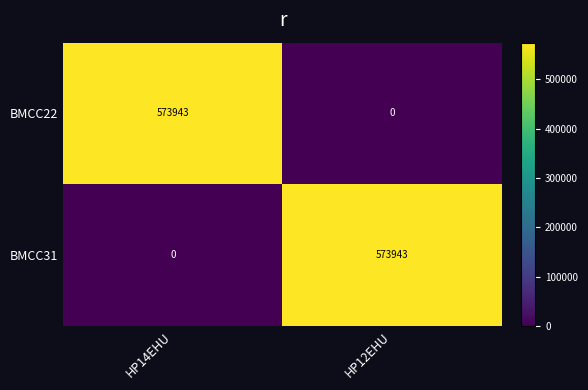

Reading left to right, what are all the values shown in this chart?

BMCC22: 573943	0
BMCC31: 0	573943